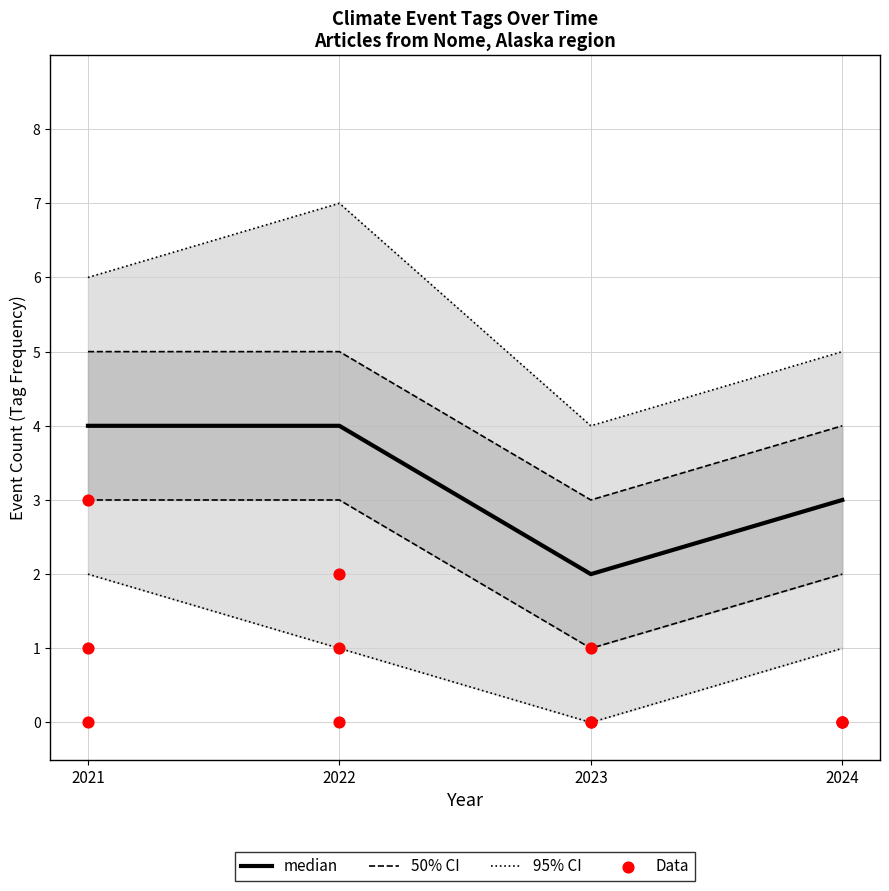

At how many categories does at least one series exceed 5?

2